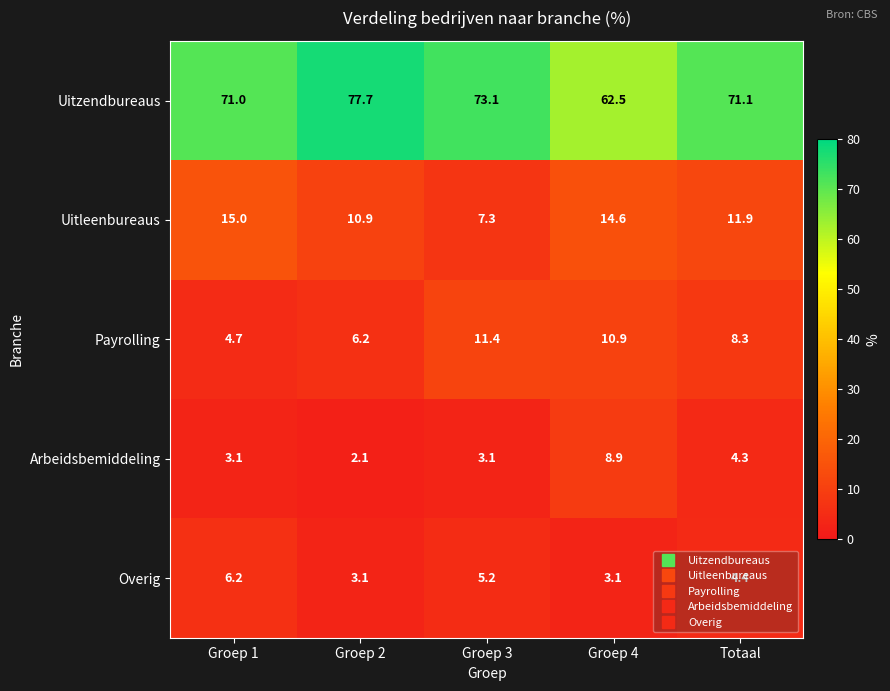

What is the maximum value shown in the chart?

77.7